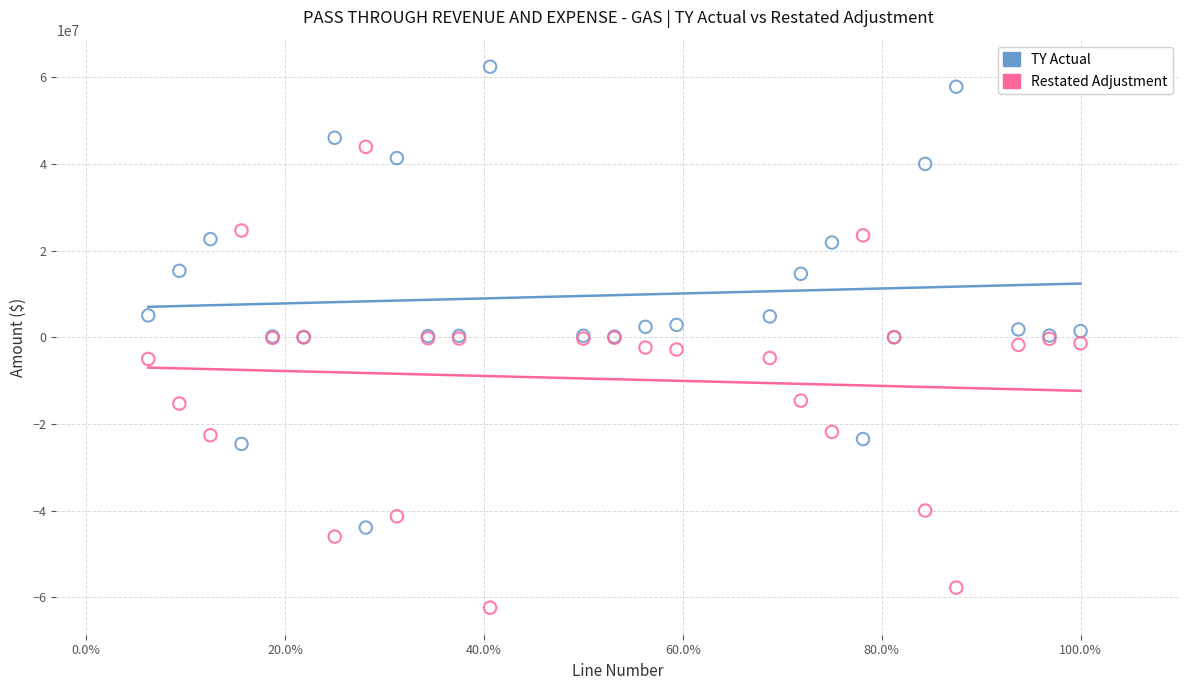

Which series contains the lowest Y value?

Restated Adjustment